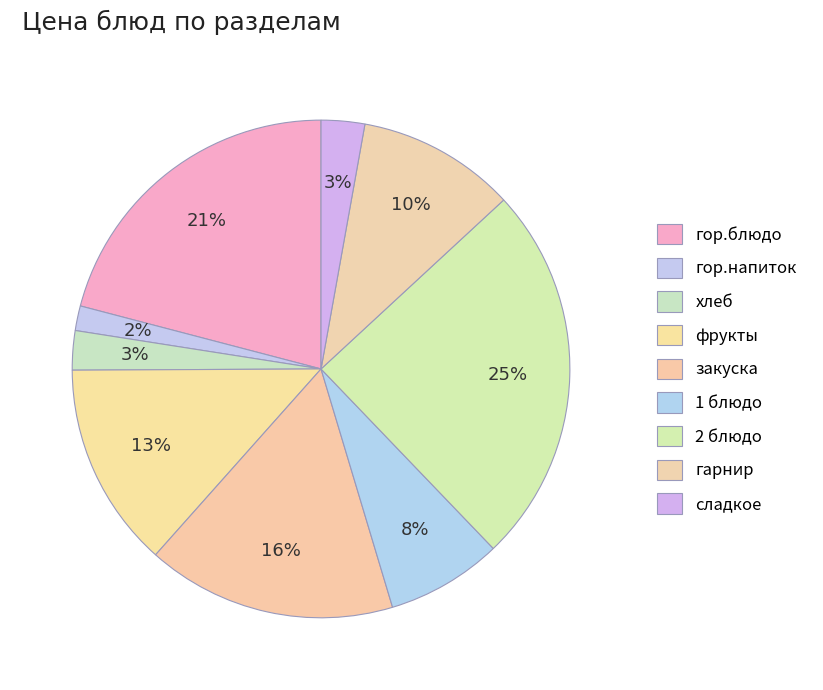

How many segments does this pie chart have?

9